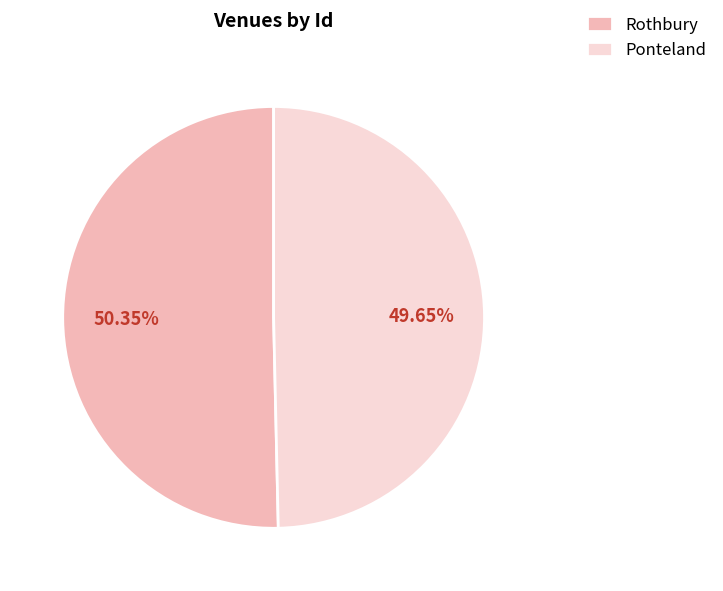

Rank the categories by value from lowest to highest.

Ponteland, Rothbury